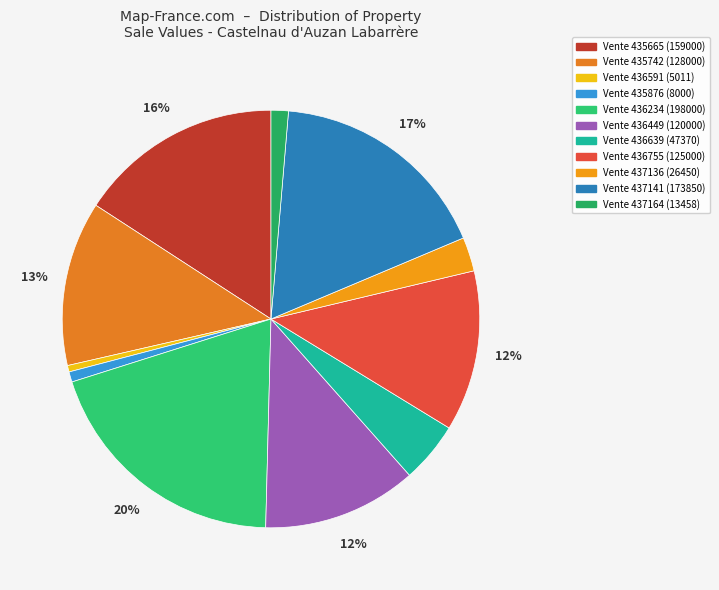

Does Vente 436591 represent more than half of the total?

No